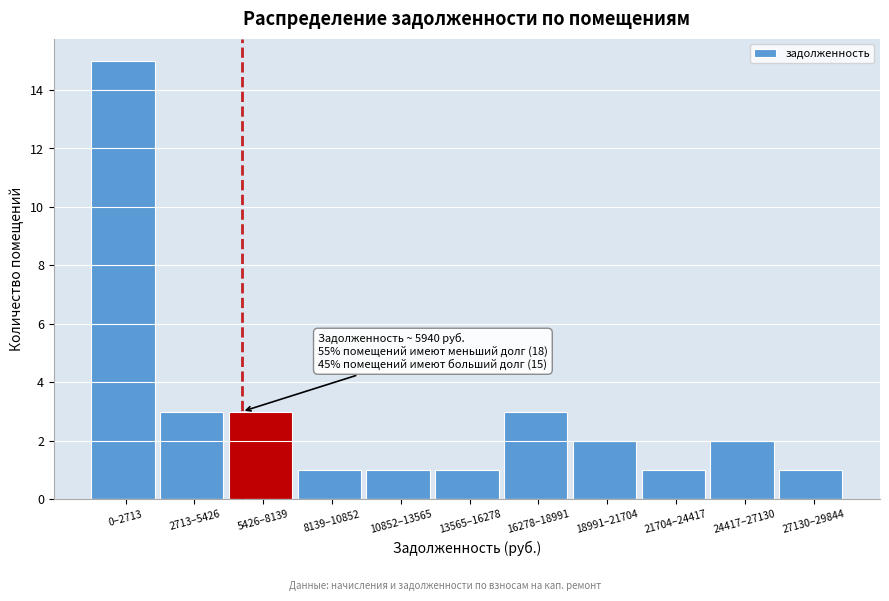

Reading right to left, transcribe all the data shown in this chart.

27130–29844=1	24417–27130=2	21704–24417=1	18991–21704=2	16278–18991=3	13565–16278=1	10852–13565=1	8139–10852=1	5426–8139=3	2713–5426=3	0–2713=15